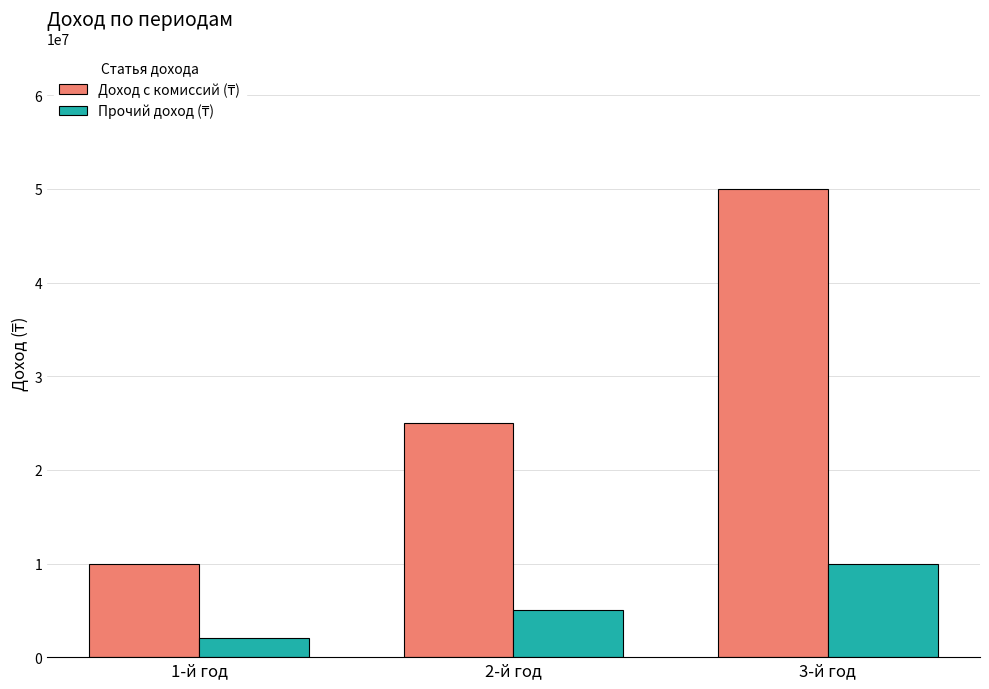

At which category is the sum across all series the highest?

3-й год